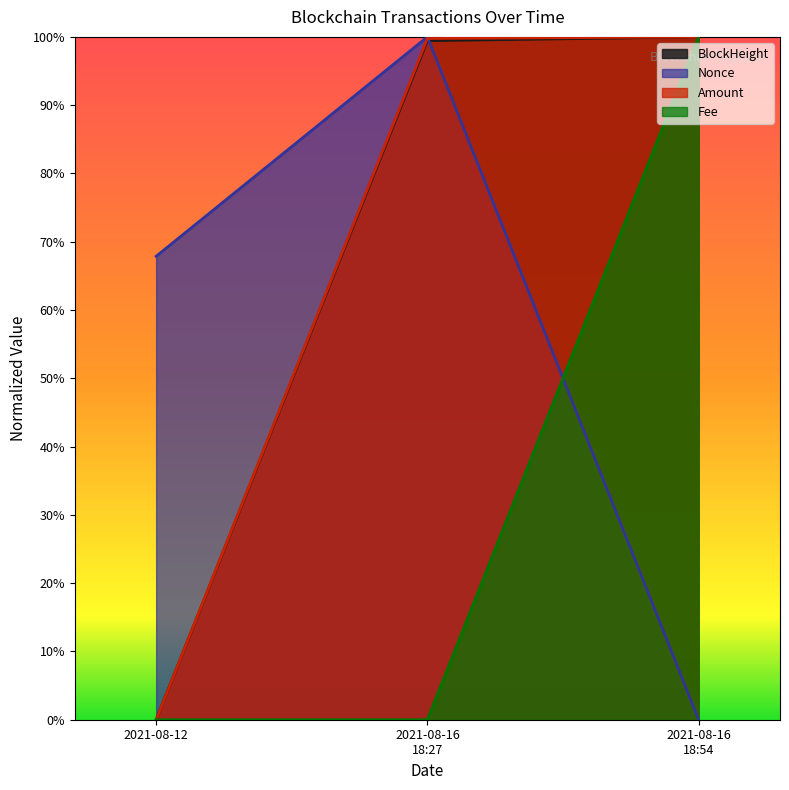

Reading left to right, list all the values displayed in this chart.

BlockHeight: 0.0	99.4	100.0
Nonce: 67.9	100.0	0.0
Amount: 0.0	99.8	100.0
Fee: 0.0	0.0	100.0